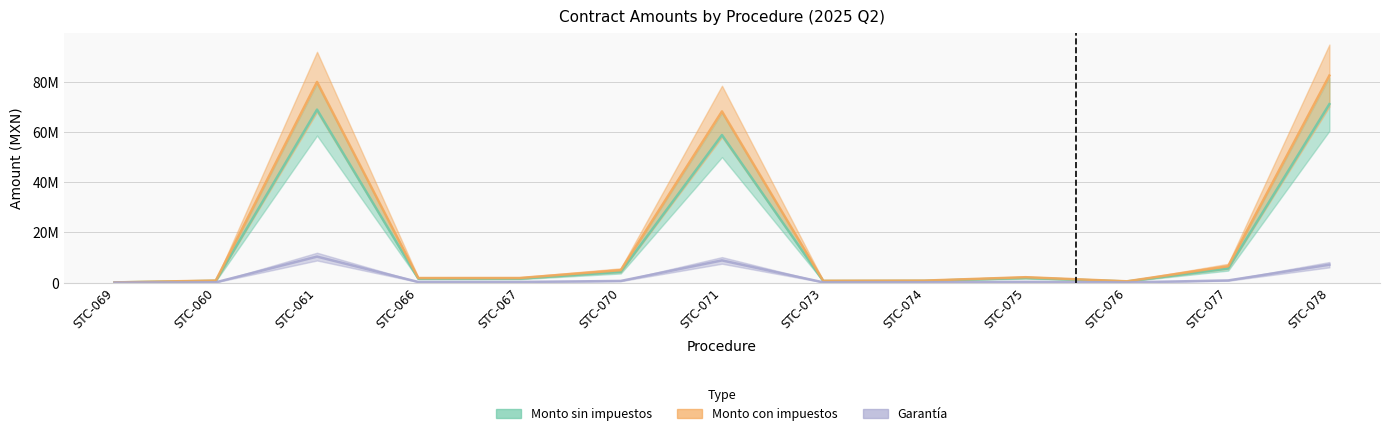

True or false: Garantía and Monto con impuestos cross at least once.

False